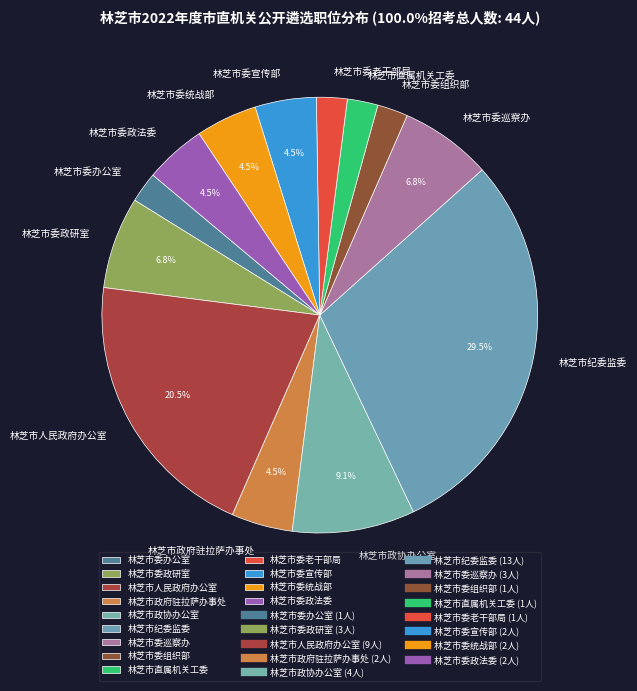

What is the largest slice in the pie chart?

林芝市纪委监委